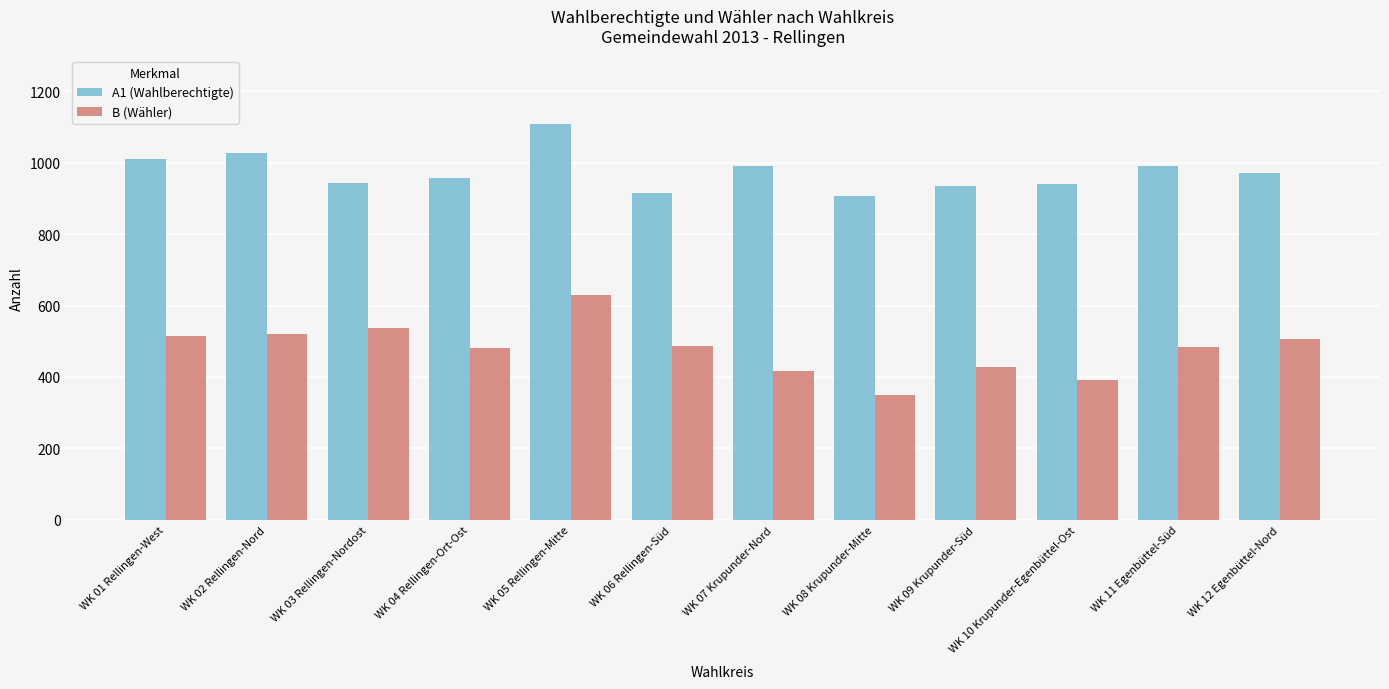

Which category has the highest value in the B (Wähler) series?

WK 05 Rellingen-Mitte